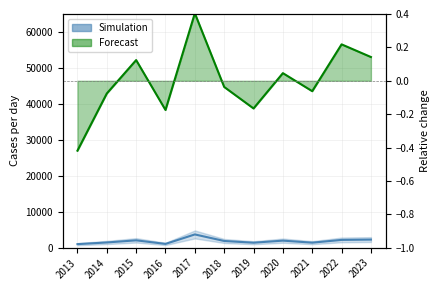

At which category does the data reach its first local valley?

2016